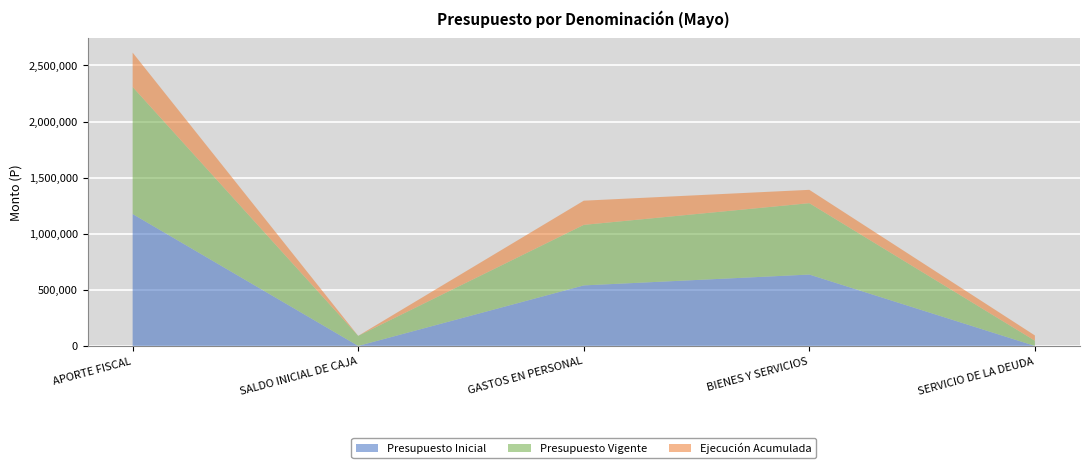

Reading right to left, transcribe all the data shown in this chart.

Presupuesto Inicial: 0	636140	539398	0	1175538
Presupuesto Vigente: 46747	636140	539398	89950	1132335
Ejecución Acumulada: 46747	118878	215661	0	306057